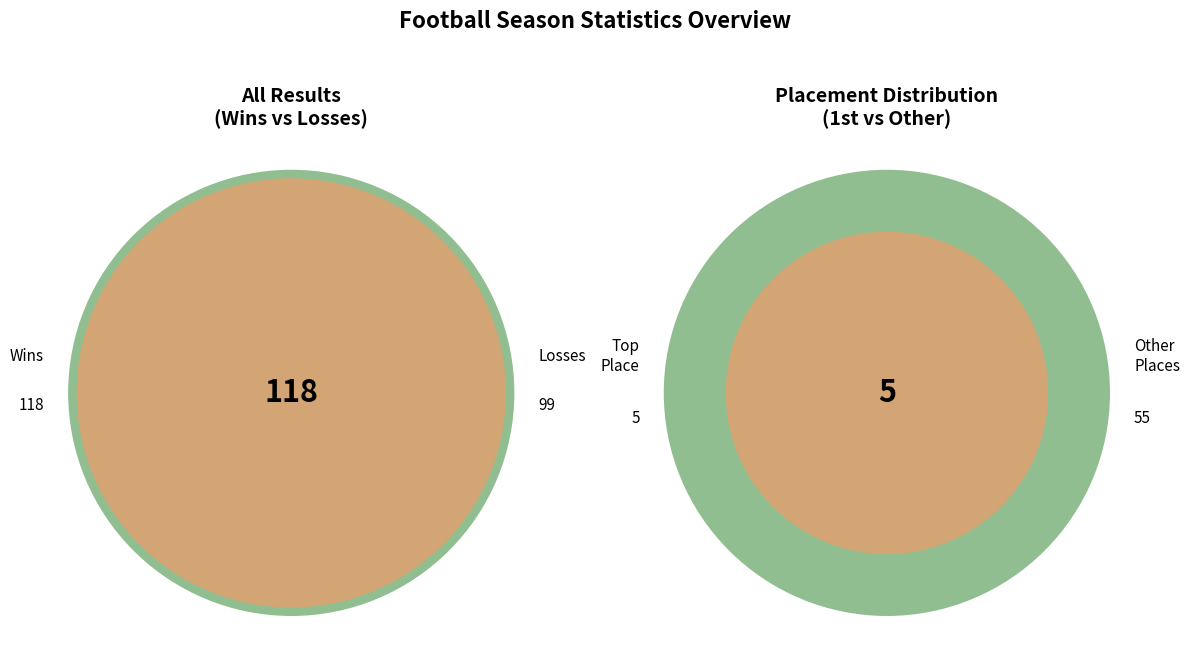

Which series has the largest range (max minus min)?

Losses